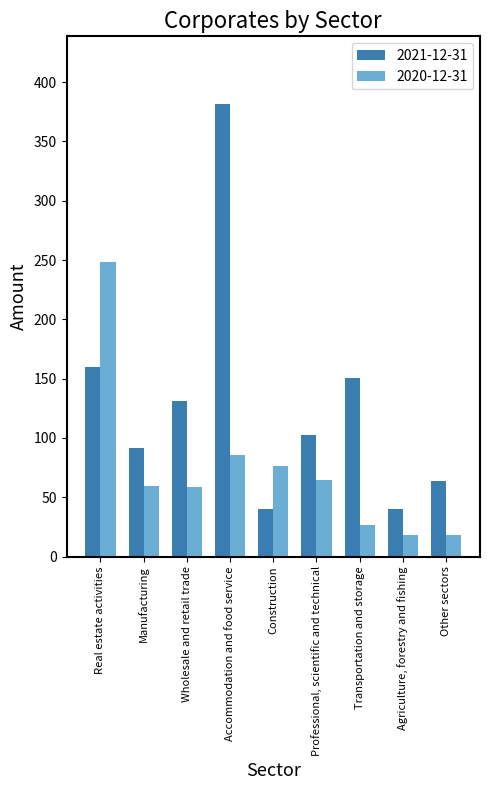

The 2020-12-31 series shows 76.3 at Construction. True or false?

True